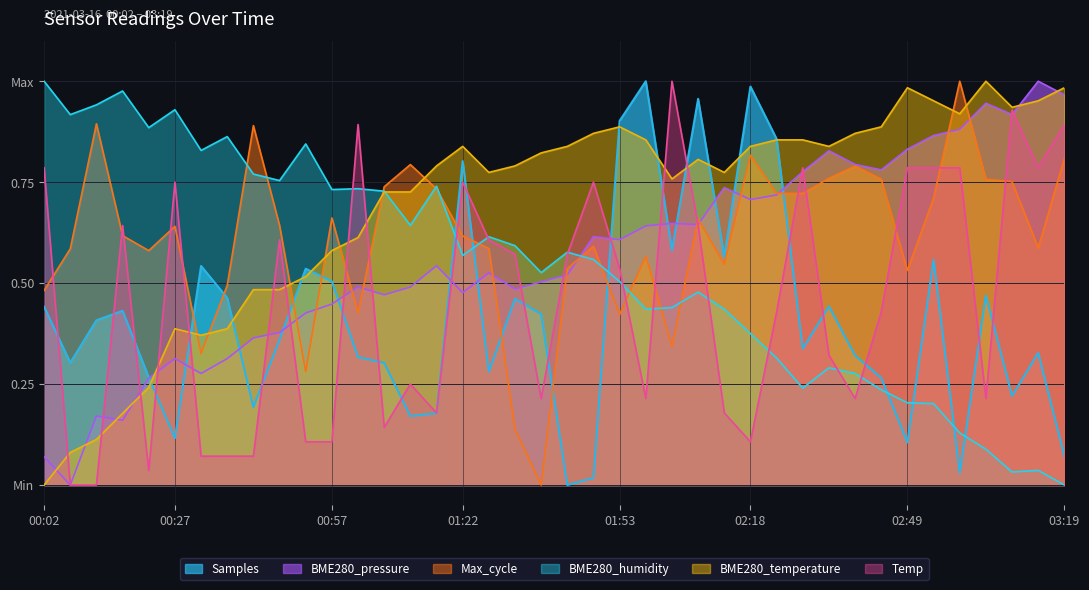

What is the value of the Temp point at the 25th from the left?

1.0